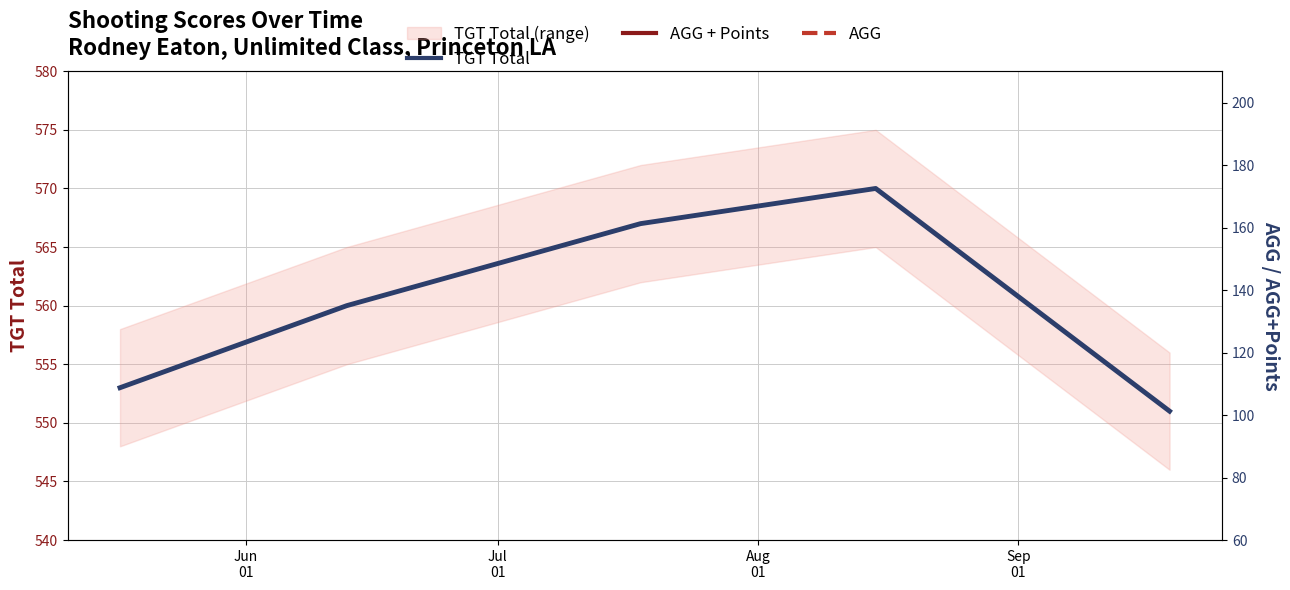

What is the label of the 5th point from the right?

Jun
01